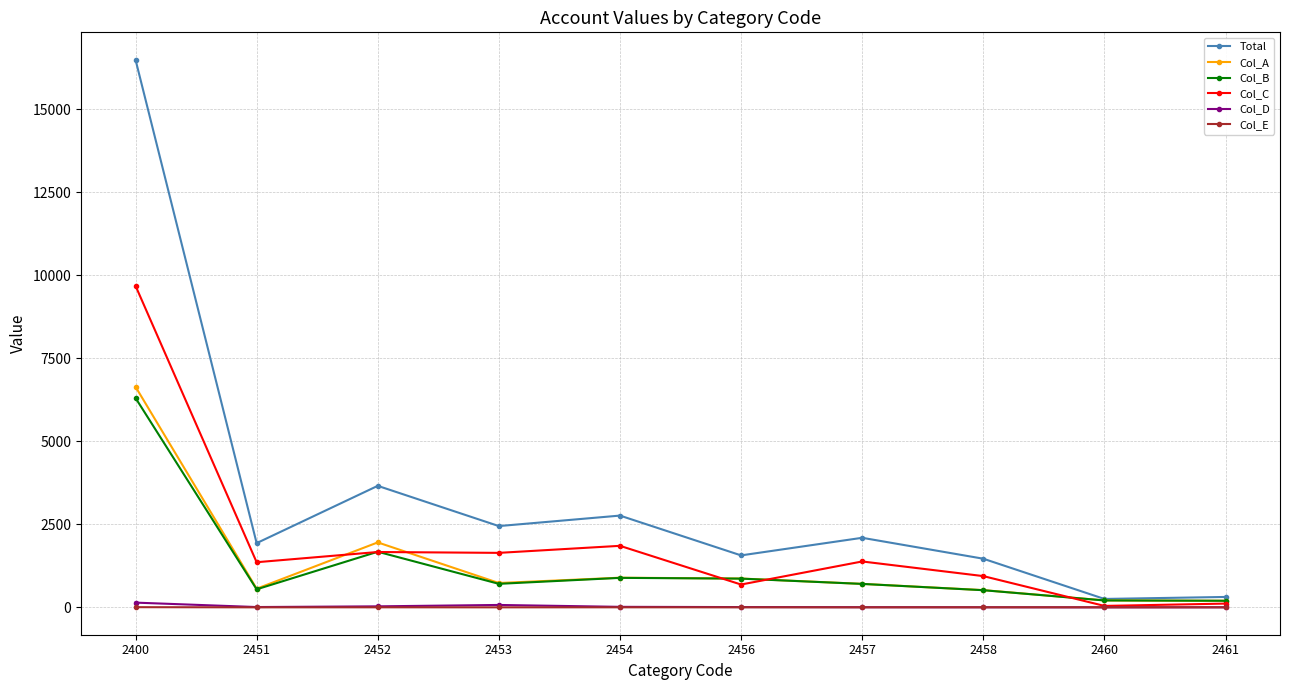

What is the maximum value shown in the chart?

16497